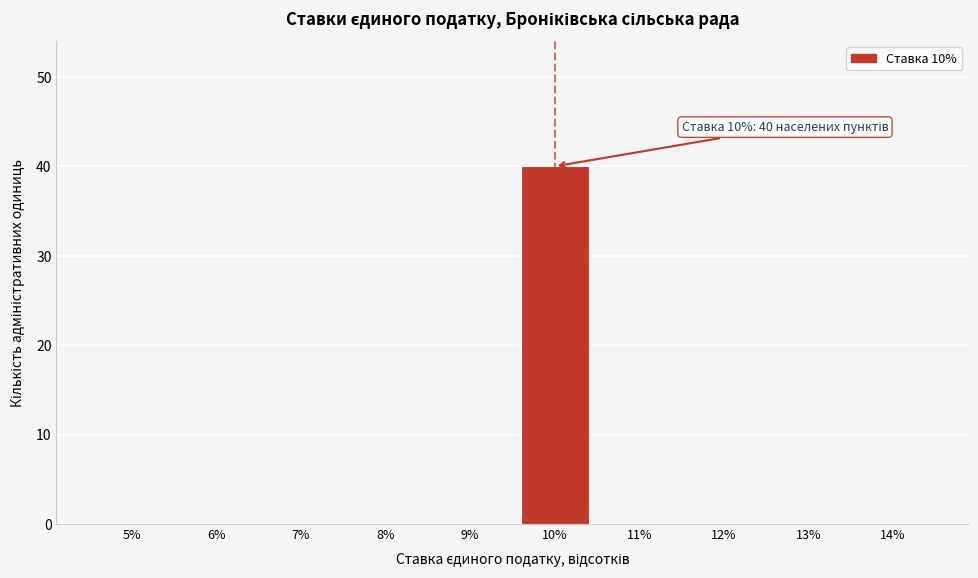

Reading left to right, list all the values displayed in this chart.

5%=0	6%=0	7%=0	8%=0	9%=0	10%=40	11%=0	12%=0	13%=0	14%=0